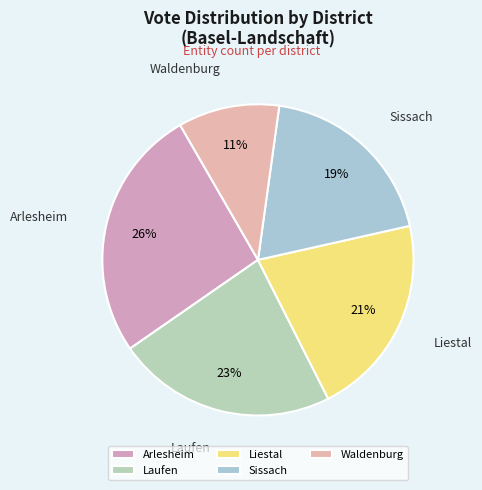

Approximately how many times larger is the value at Waldenburg compared to Liestal?

0.5